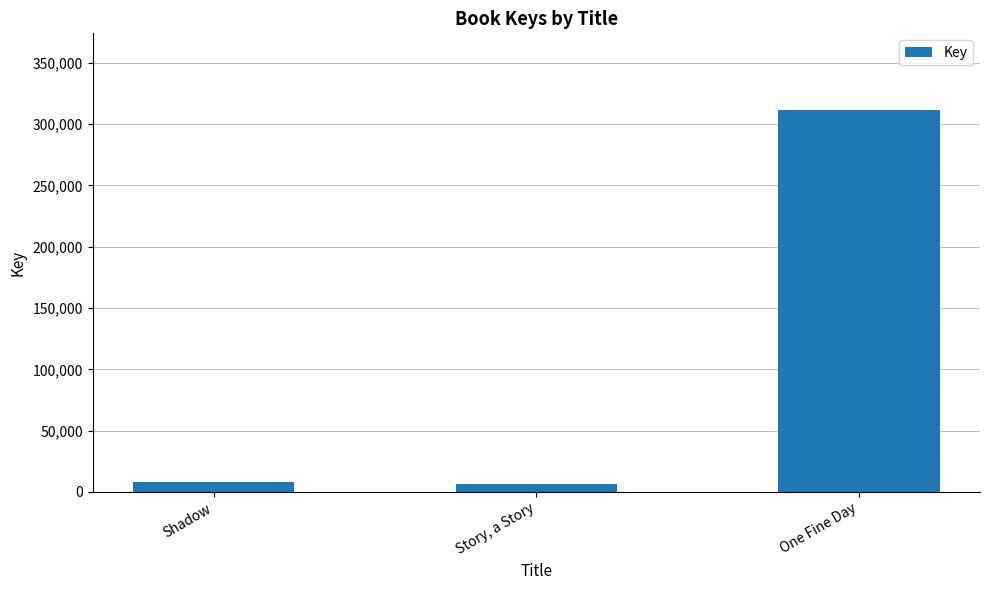

What position from the right is One Fine Day?

1